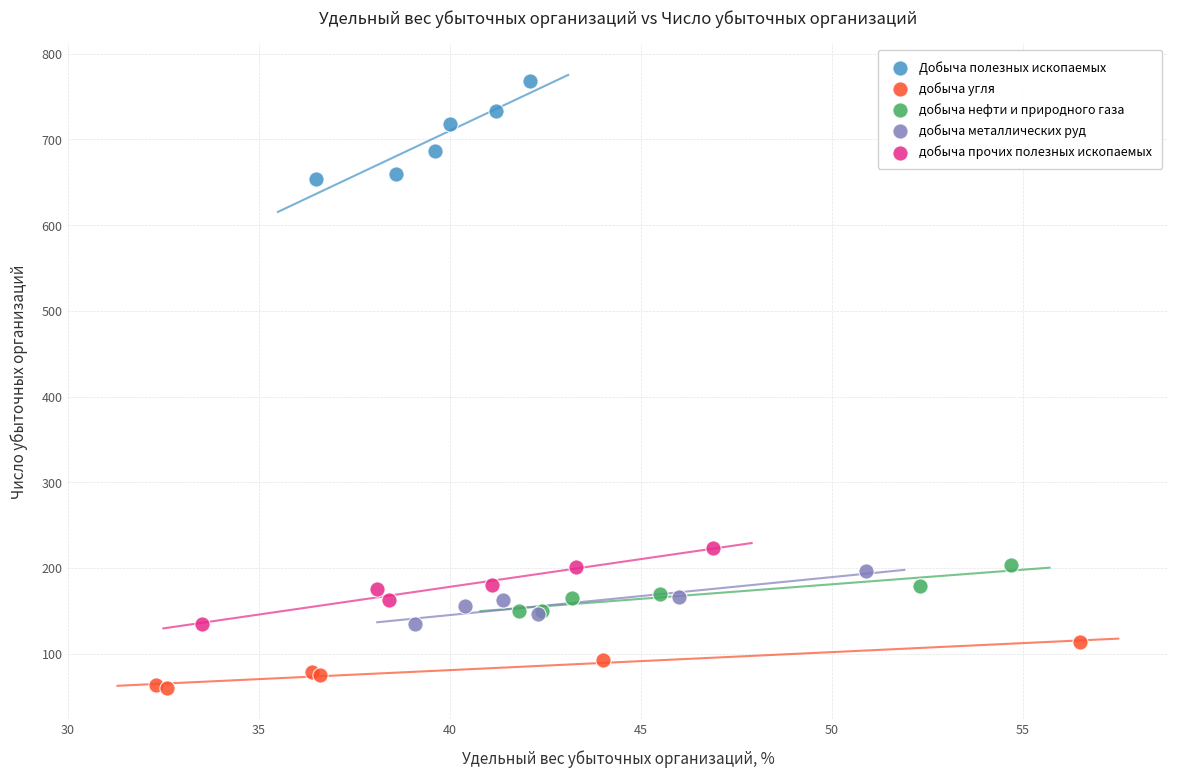

Which series contains the highest Y value?

Добыча полезных ископаемых